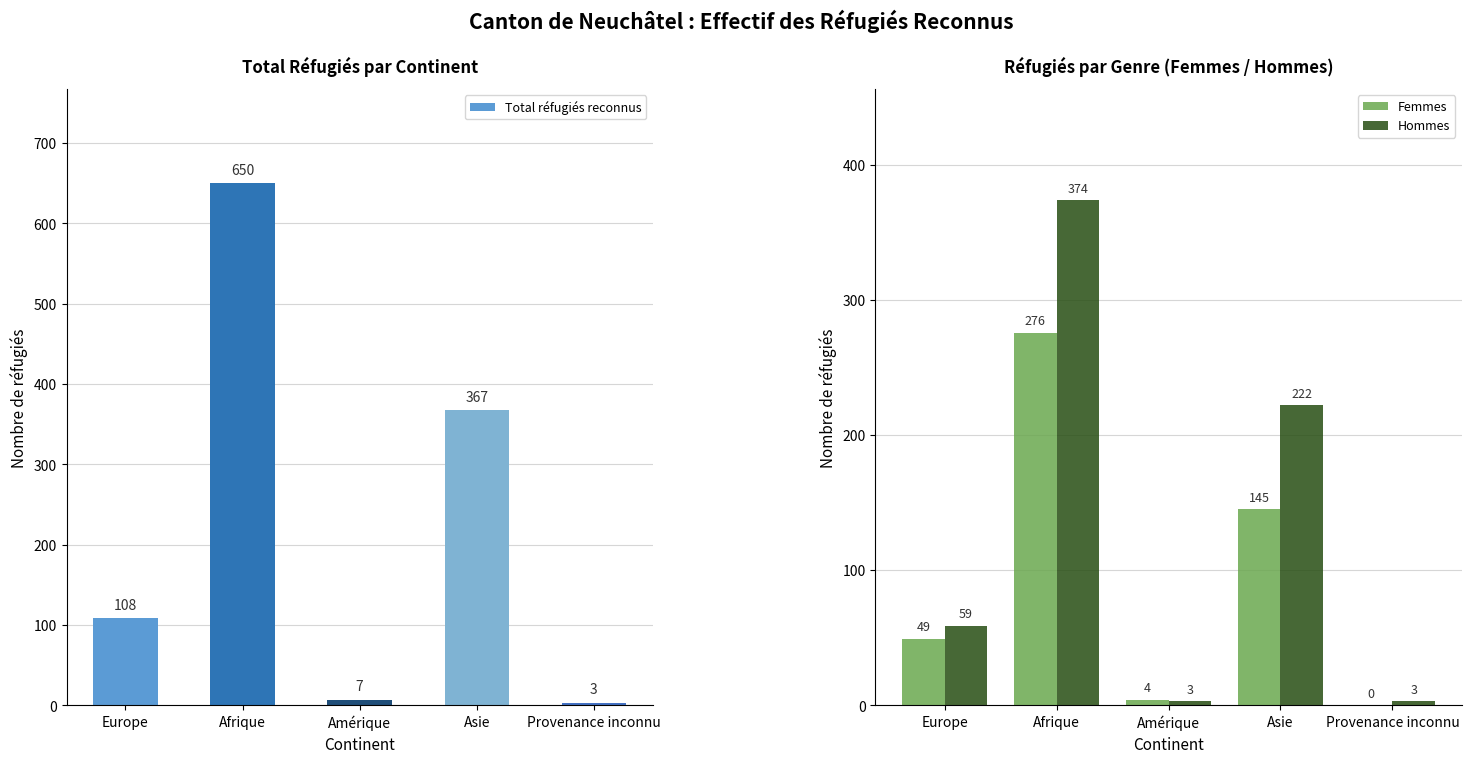

How many categories are shown in the chart?

5